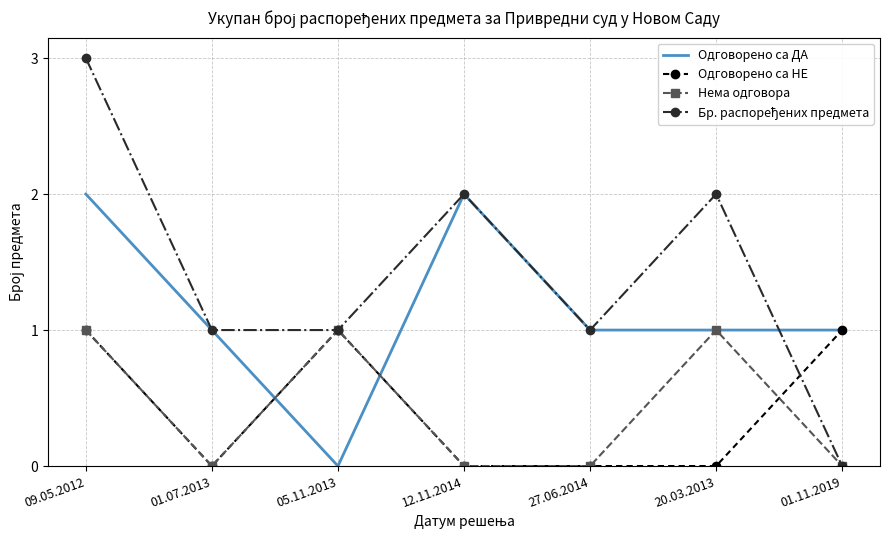

What is the greatest value displayed?

3